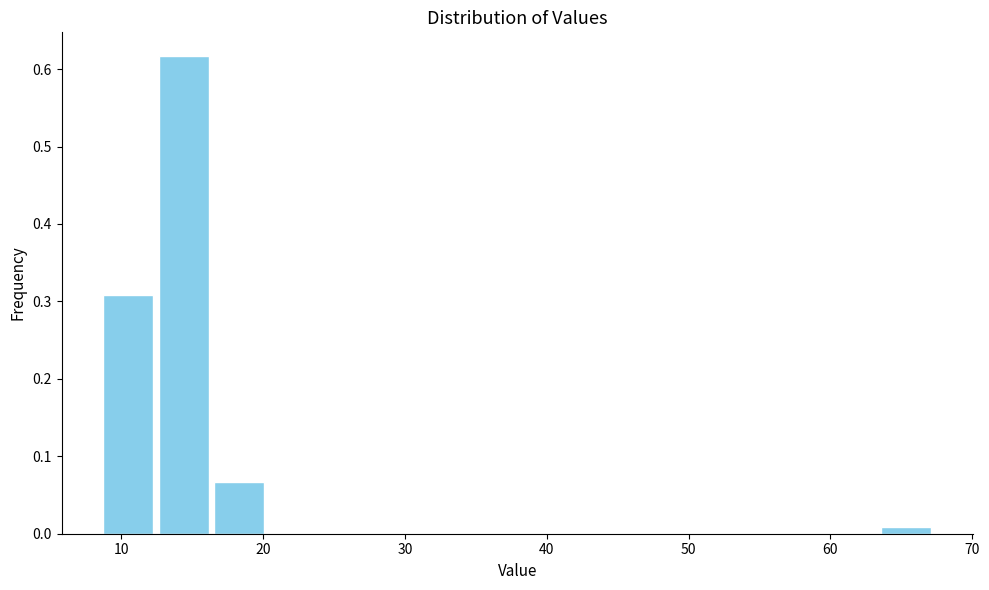

Around what value on the x-axis is the tallest bar? Give the approximate position of its centre, as read against the axis.

14